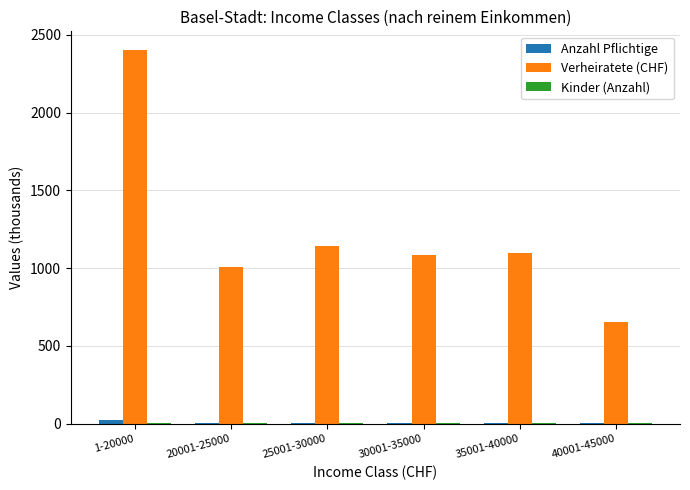

The value of Verheiratete (CHF) at 35001-40000 is 1631.2. True or false?

False